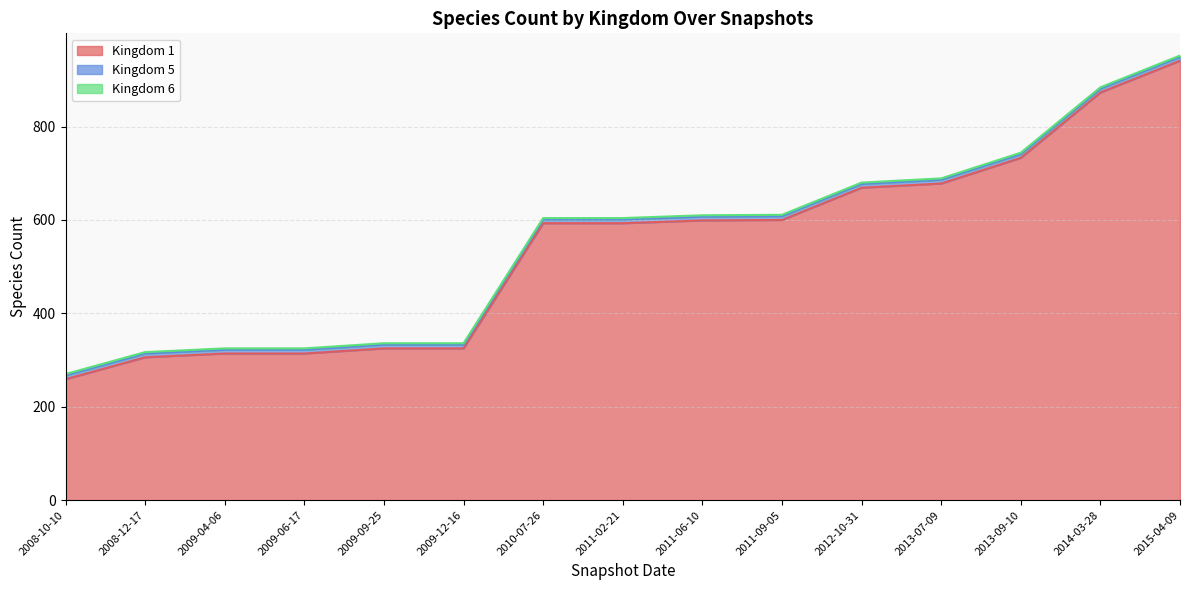

How many lines are shown in the chart?

3